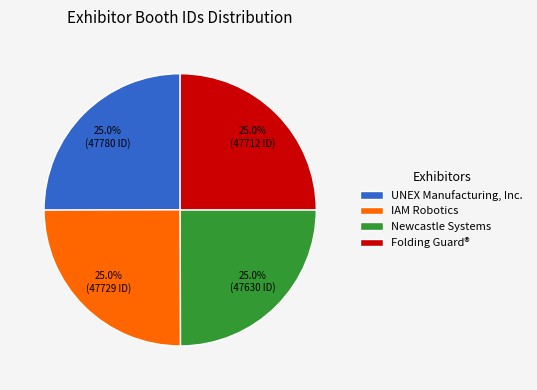

What is the ratio of the value at UNEX Manufacturing, Inc. to the value at Newcastle Systems?

1.0